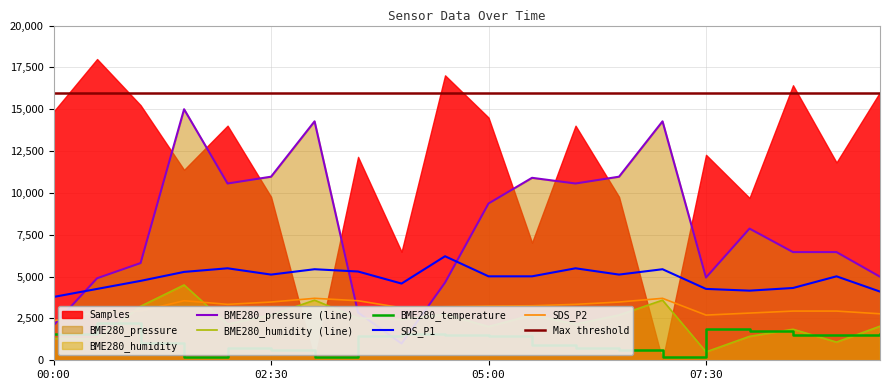

Which series has the largest total across all categories?

BME280_pressure